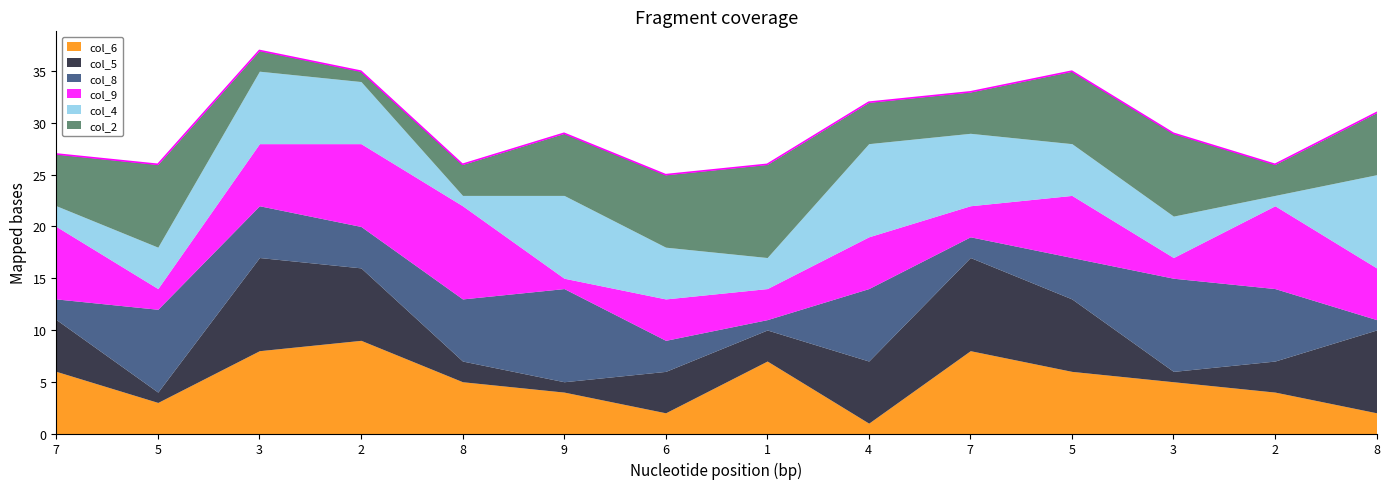

At which category is the sum across all series the highest?

3